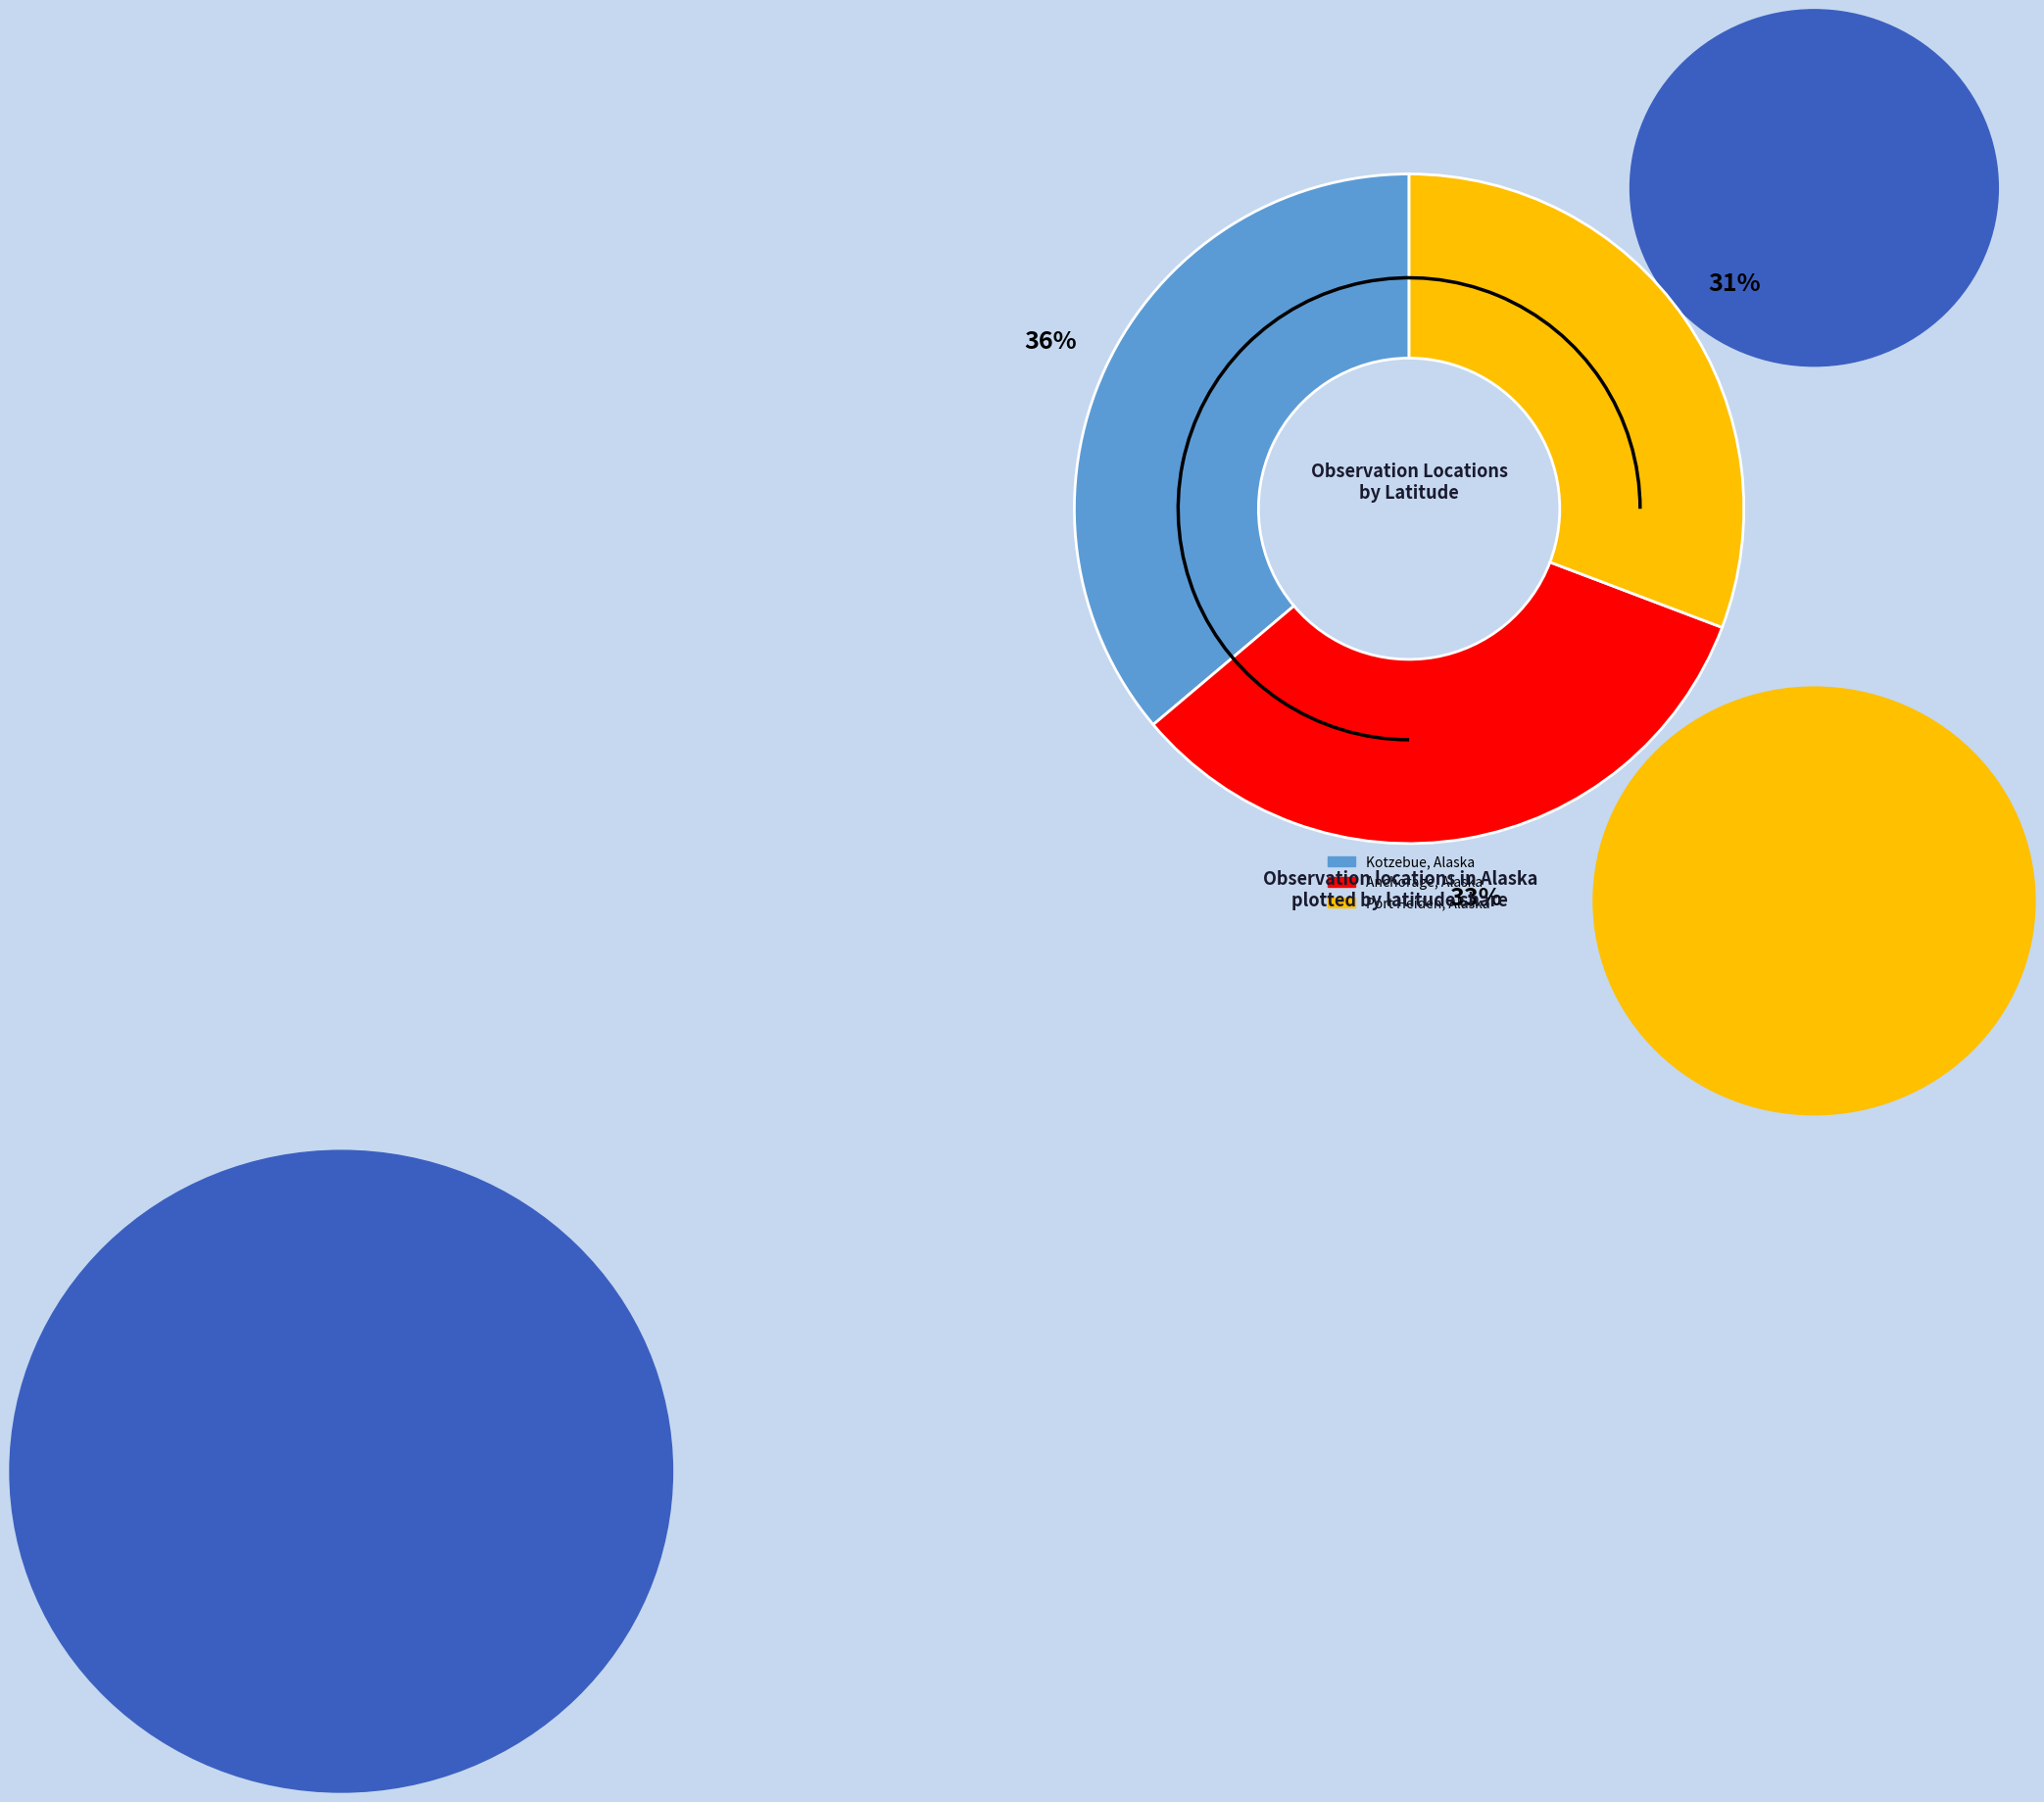

To the nearest percent, what portion does Anchorage, Alaska represent?

33%